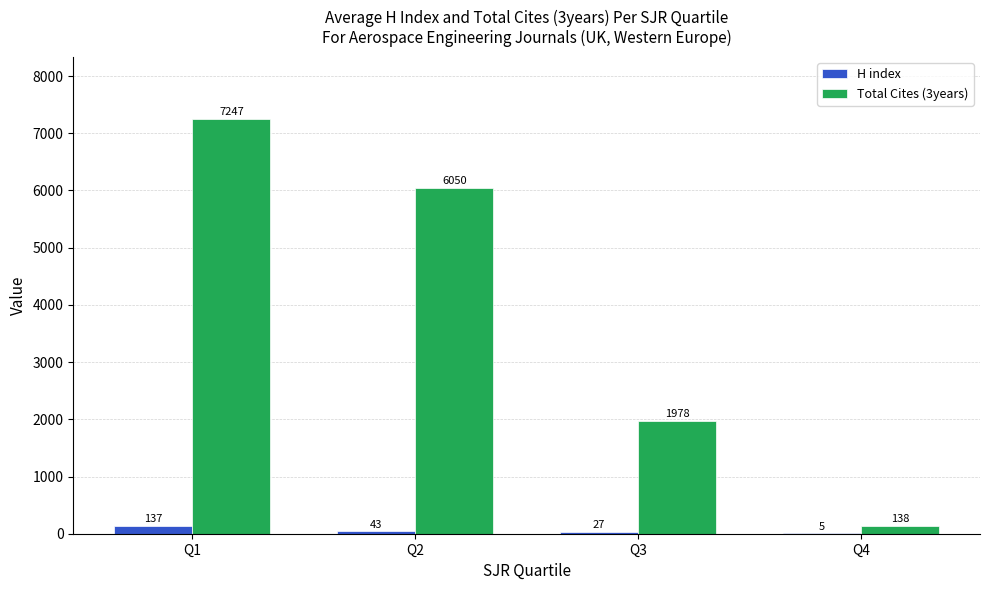

Which label corresponds to the largest value in the chart?

Q1